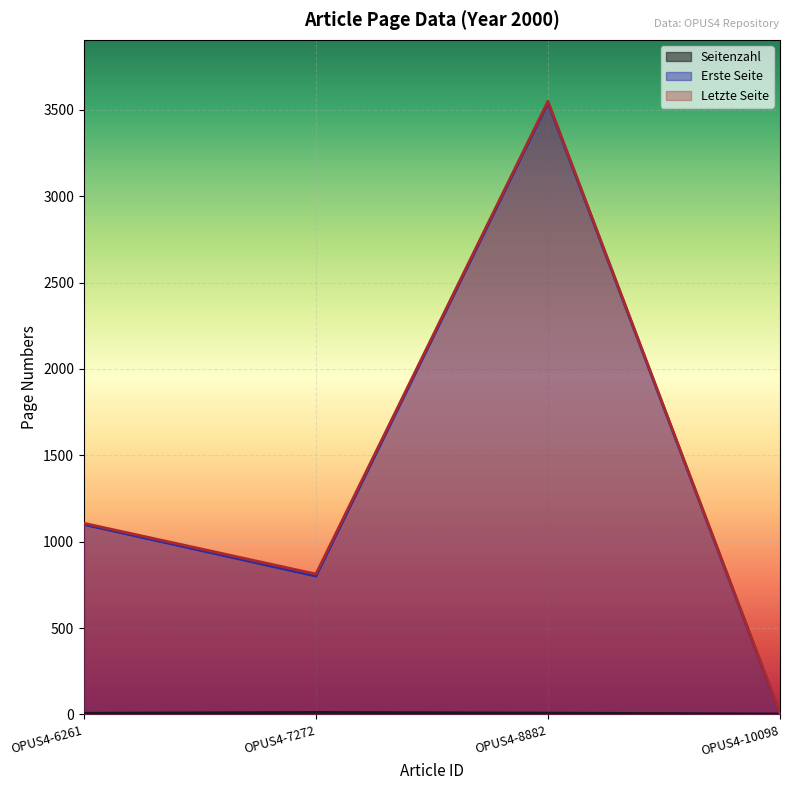

What is the total value across all series at OPUS4-7272?

1626